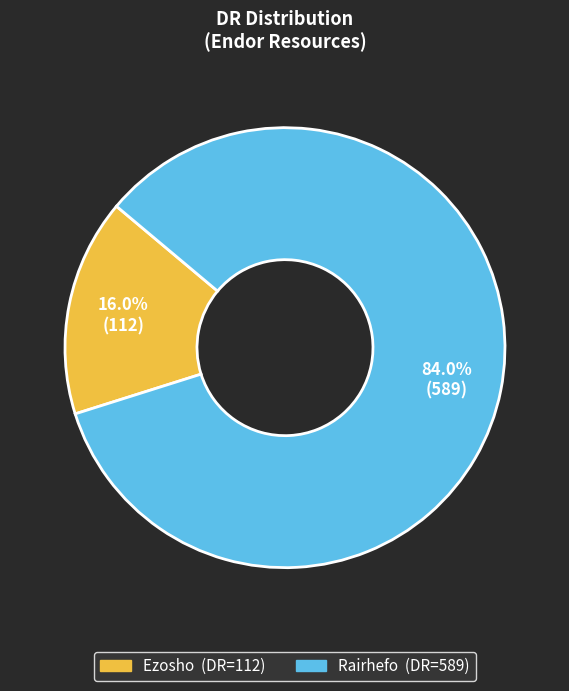

Is there any slice that represents more than half of the pie?

Yes